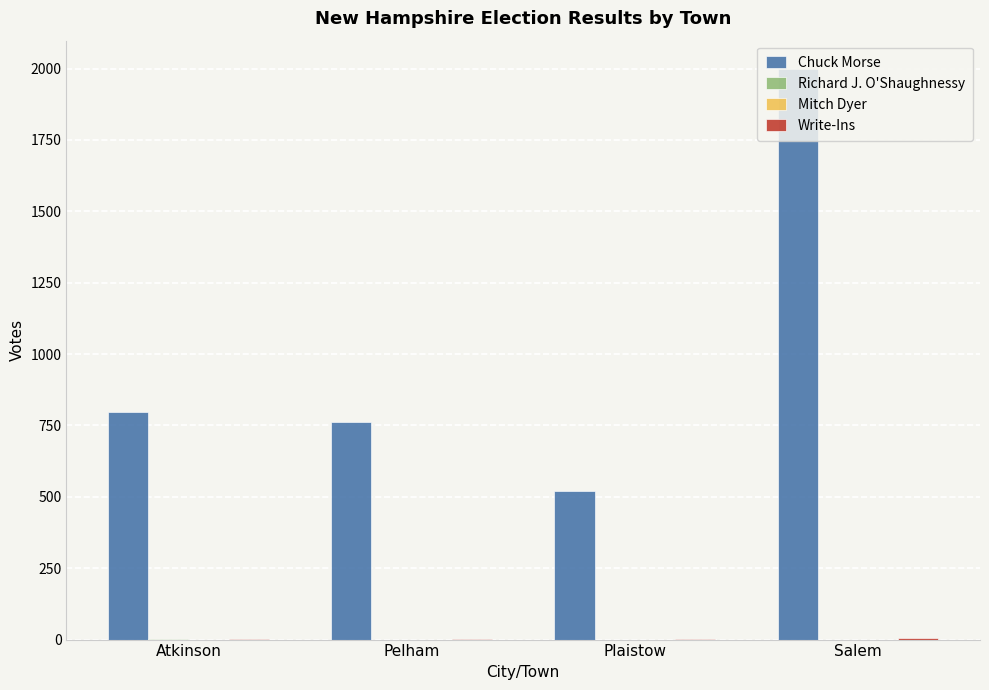

Which series has the largest total across all categories?

Chuck Morse